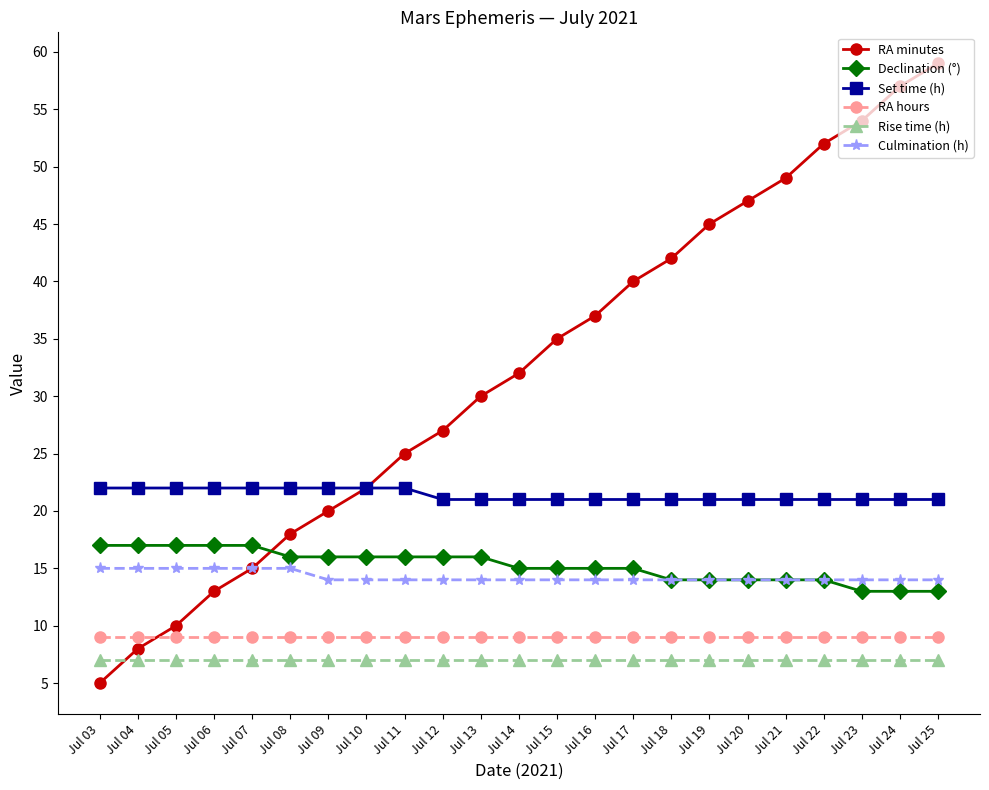

Which series has the largest total across all categories?

RA minutes